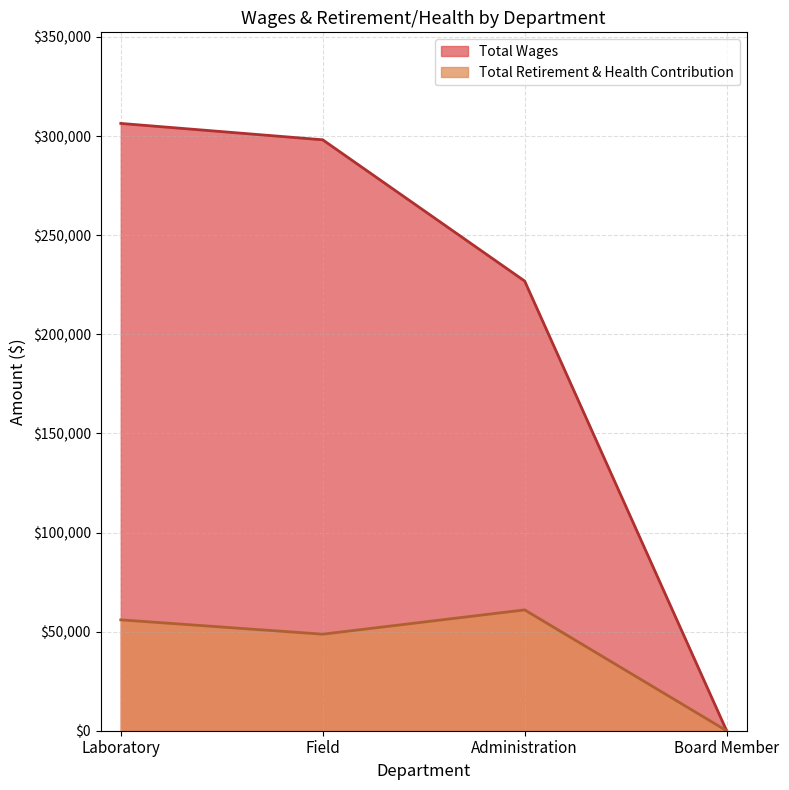

Reading right to left, transcribe all the data shown in this chart.

Total Wages: Board Member=0	Administration=226870	Field=298125	Laboratory=306389
Total Retirement & Health Contribution: Board Member=0	Administration=60961	Field=48706	Laboratory=55941